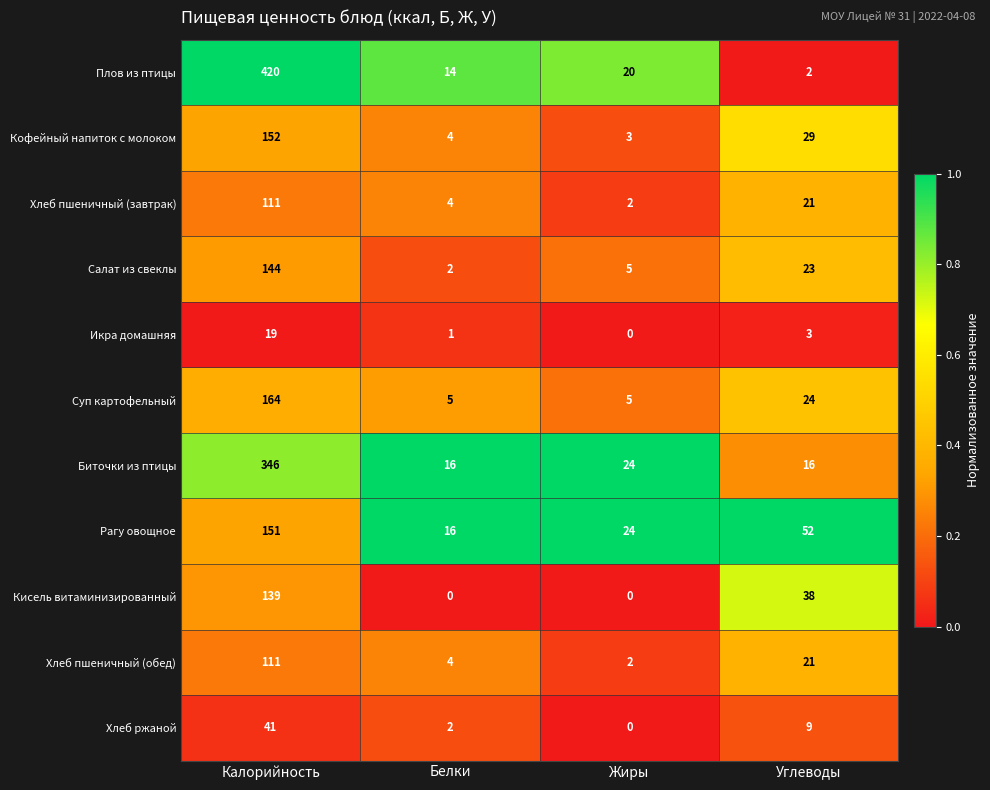

What is the difference between the second highest and minimum values in the Хлеб пшеничный (завтрак) series?

19